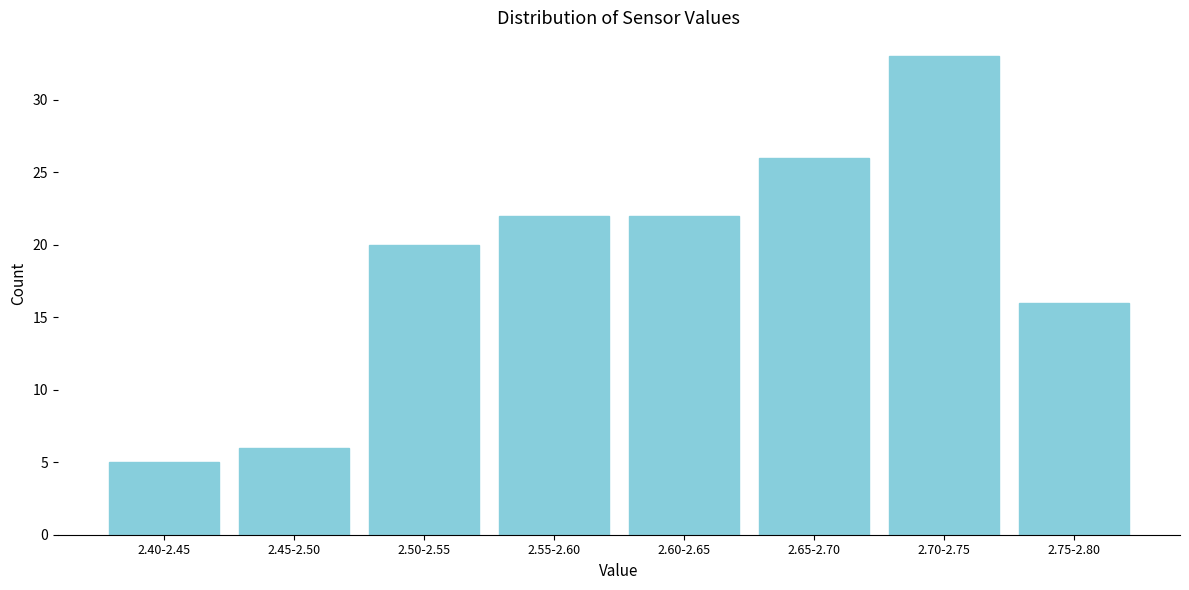

Reading left to right, extract all data points from this chart.

5	6	20	22	22	26	33	16